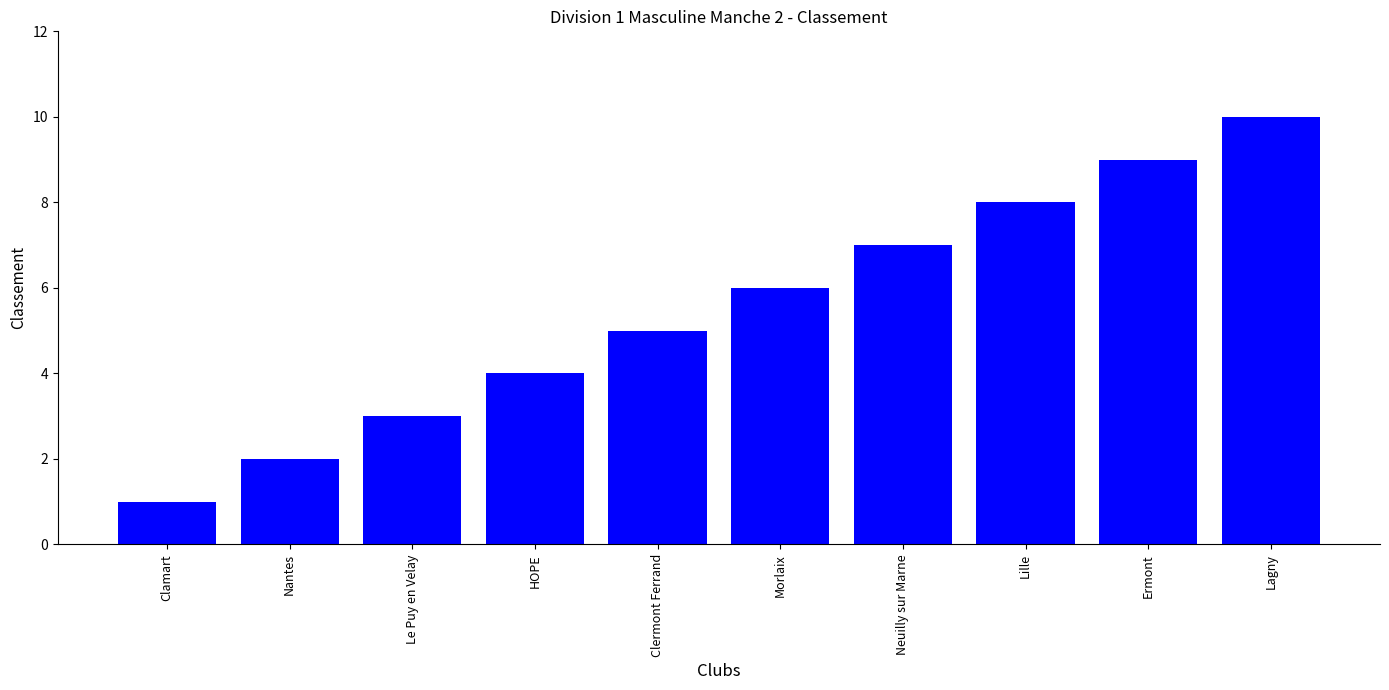

What is the sum of all values?

55